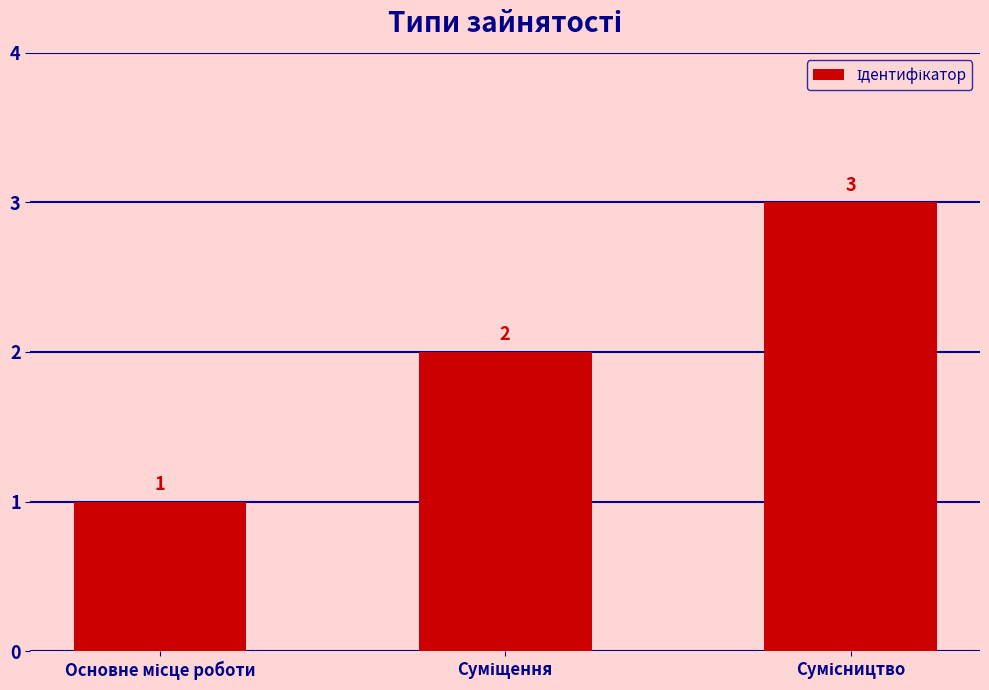

How many series are shown in this chart?

1